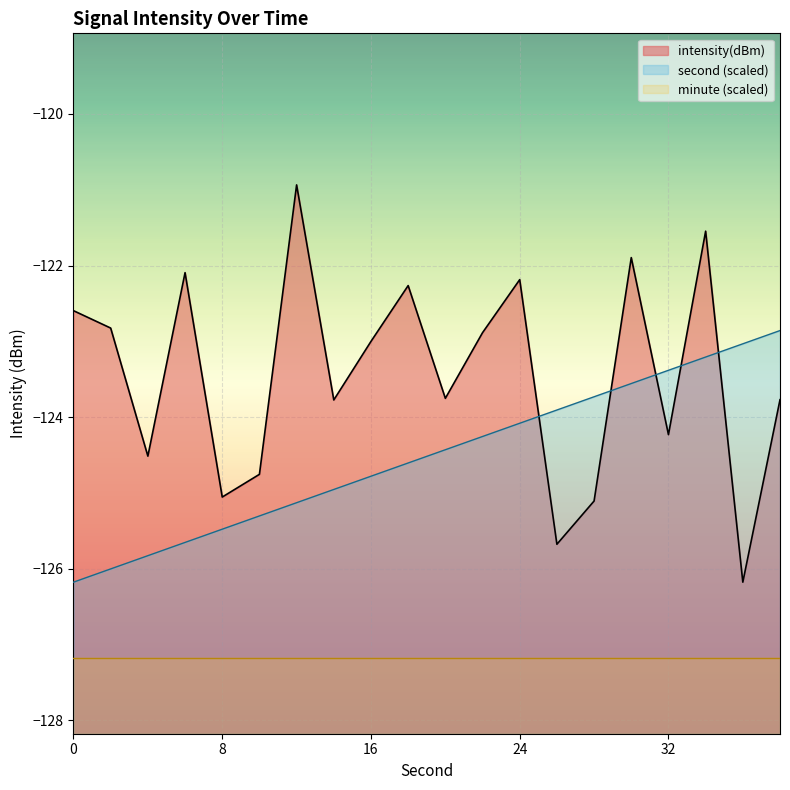

After their last crossing, which series has the higher values: intensity(dBm) or second?

second